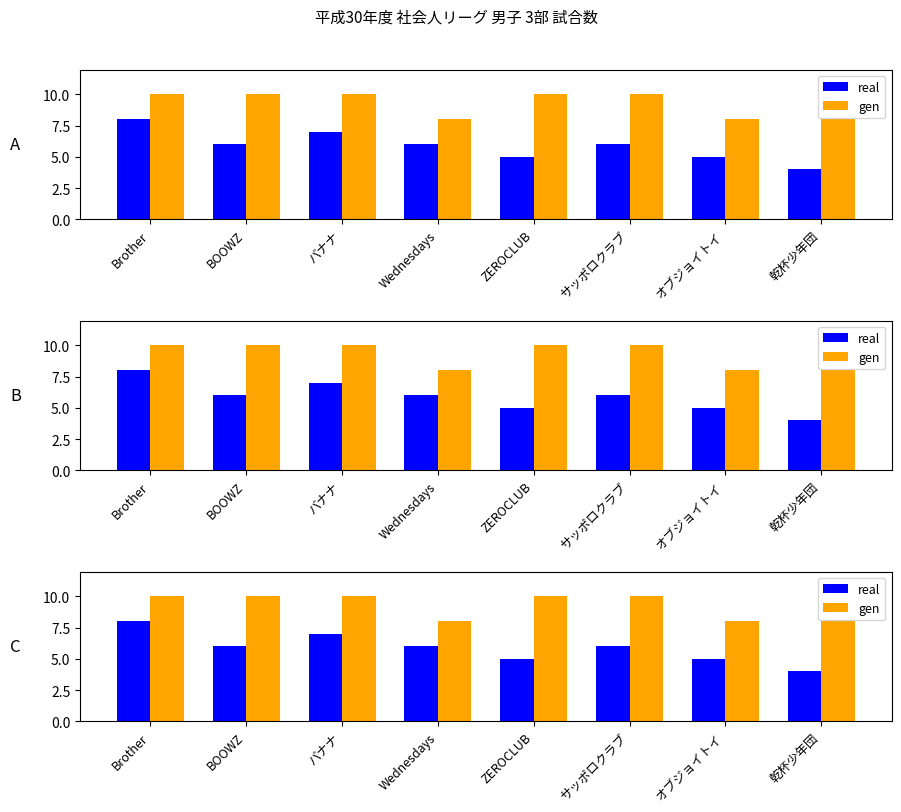

Are the bars horizontal?

No